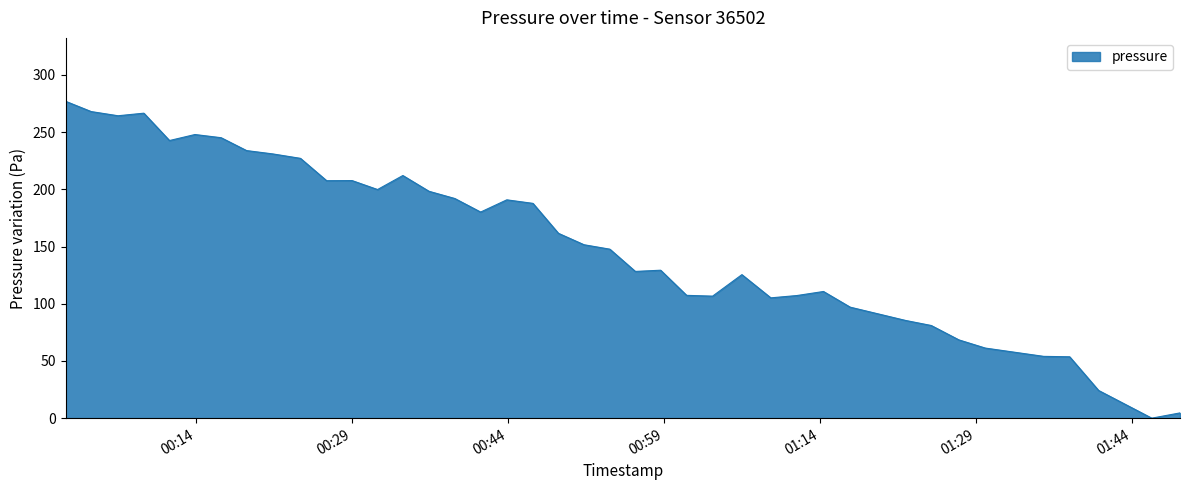

What is the maximum value shown in the chart?

276.9